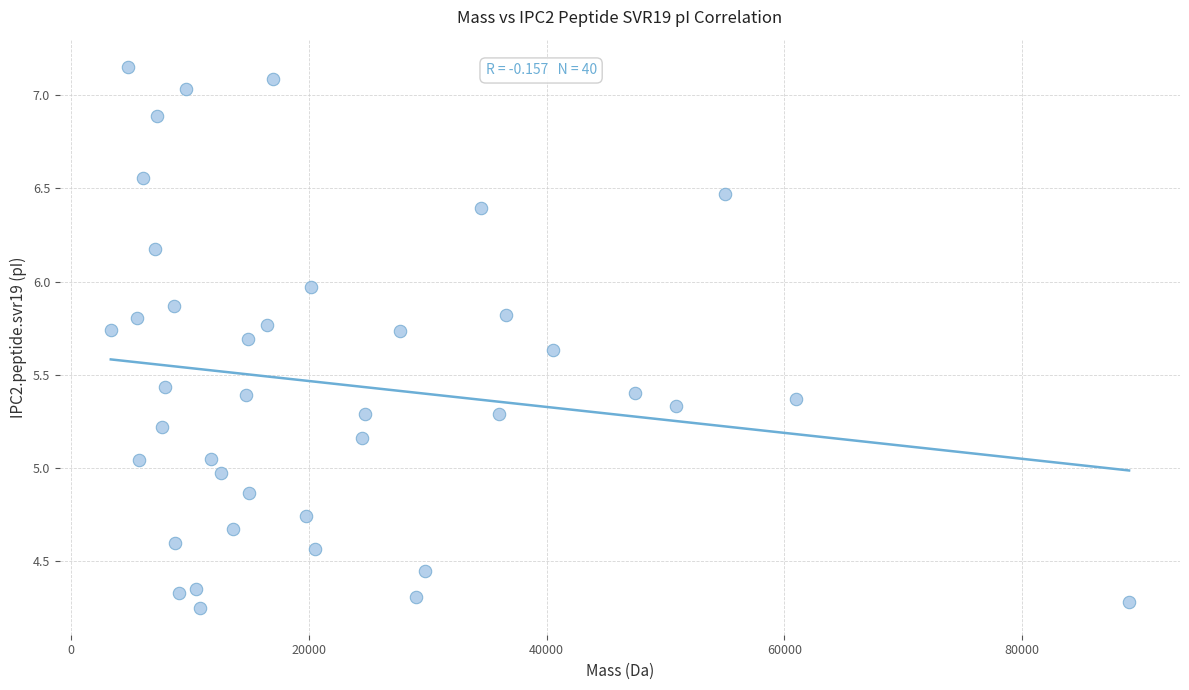

What is the range of X values (max minus min)?

85699.6